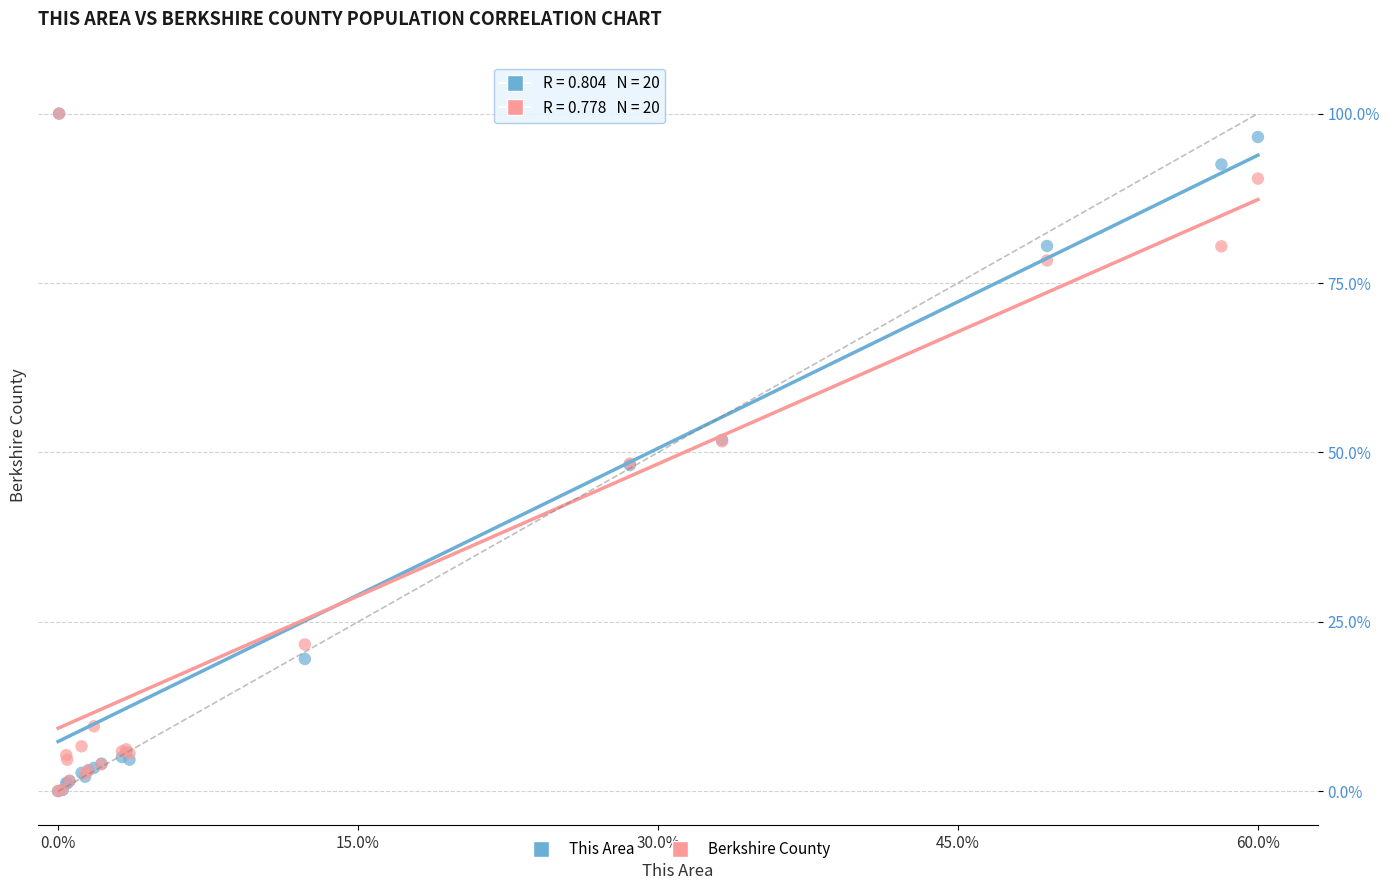

Which series has the widest spread of Y values?

This Area